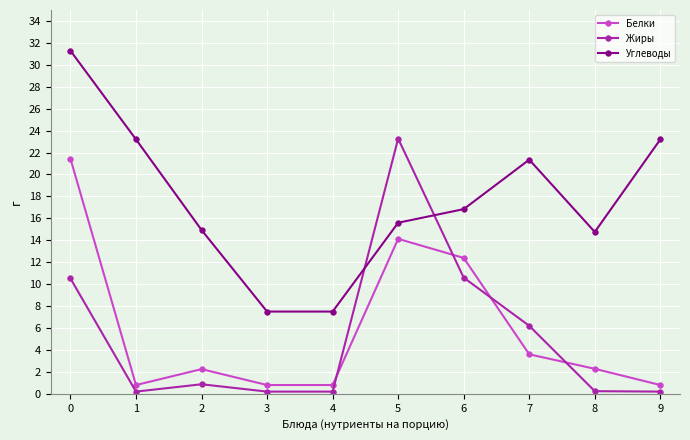

What is the greatest value displayed?

31.3